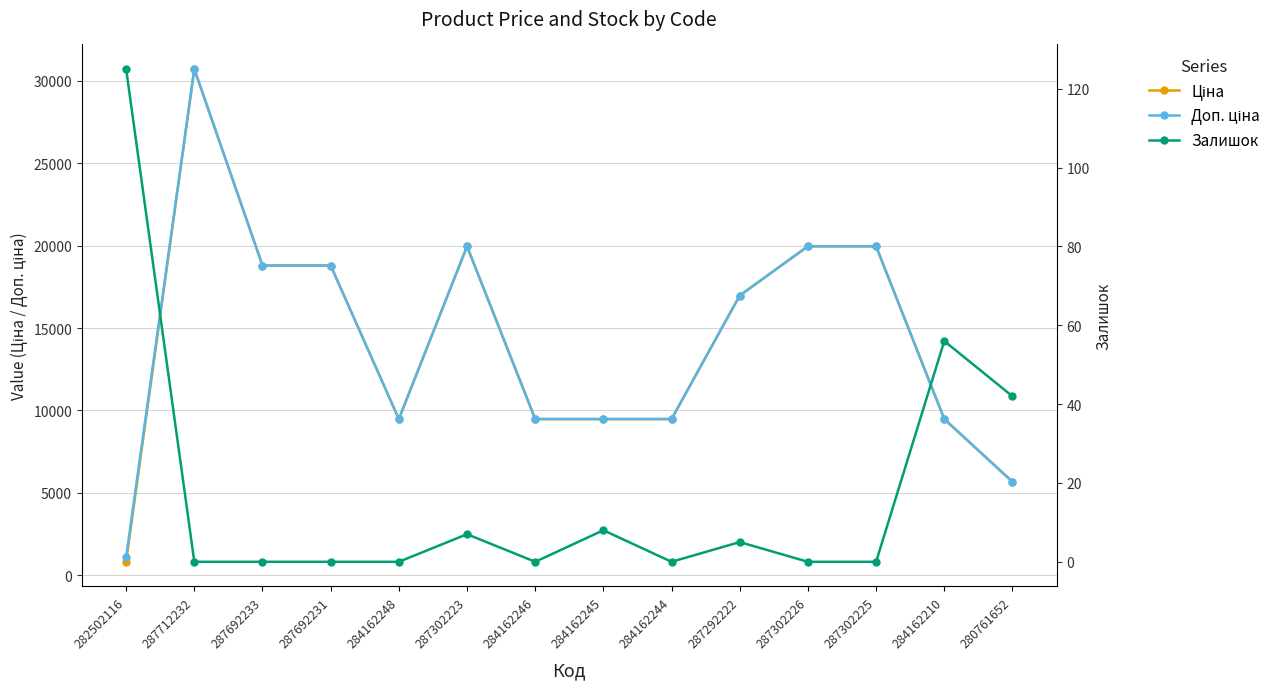

Where is the first local minimum for Доп. ціна?

284162248